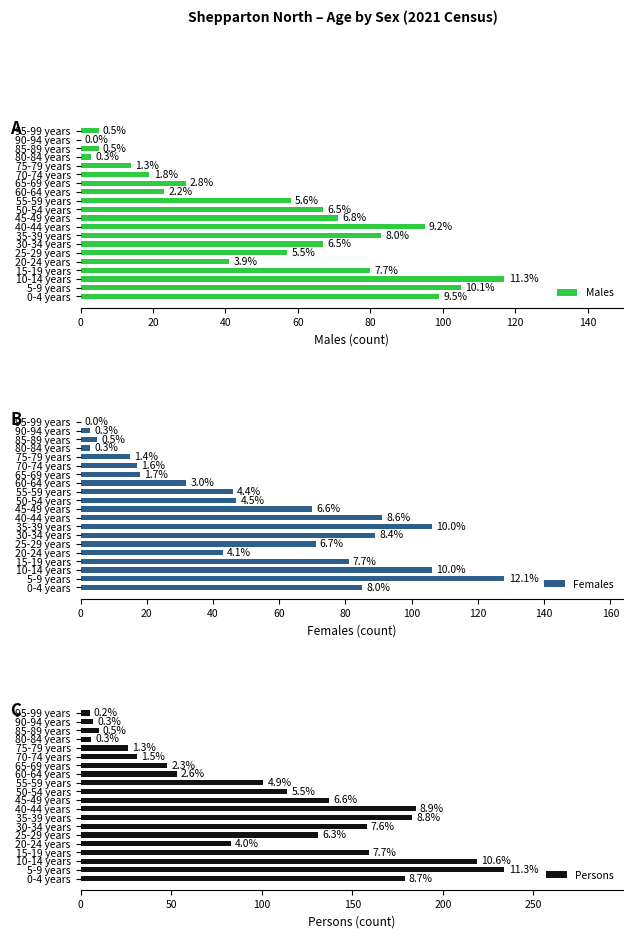

Which series has the largest total across all categories?

Persons